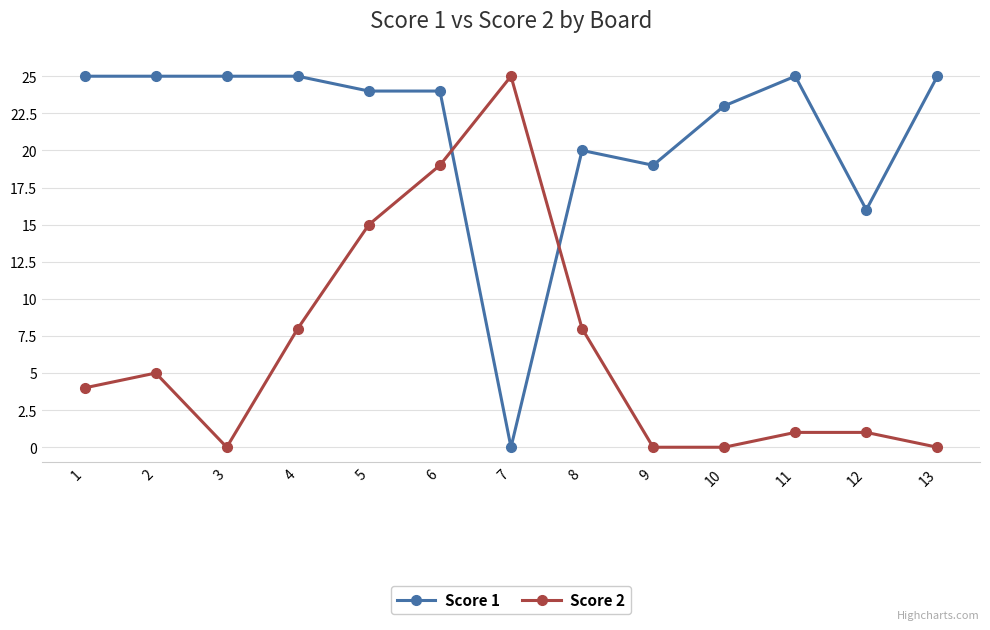

What is the greatest value displayed?

25